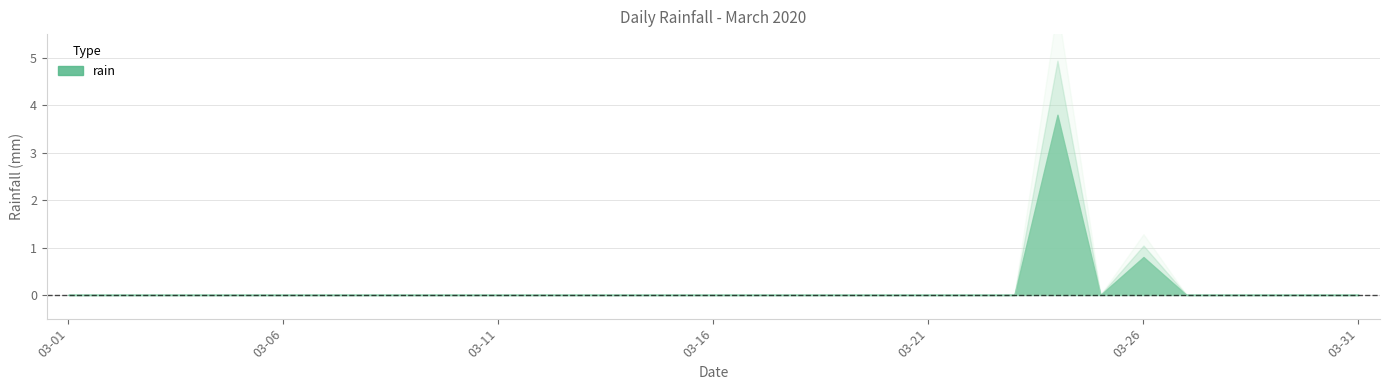

Where is the data nearest to the value 1?

2020-03-26